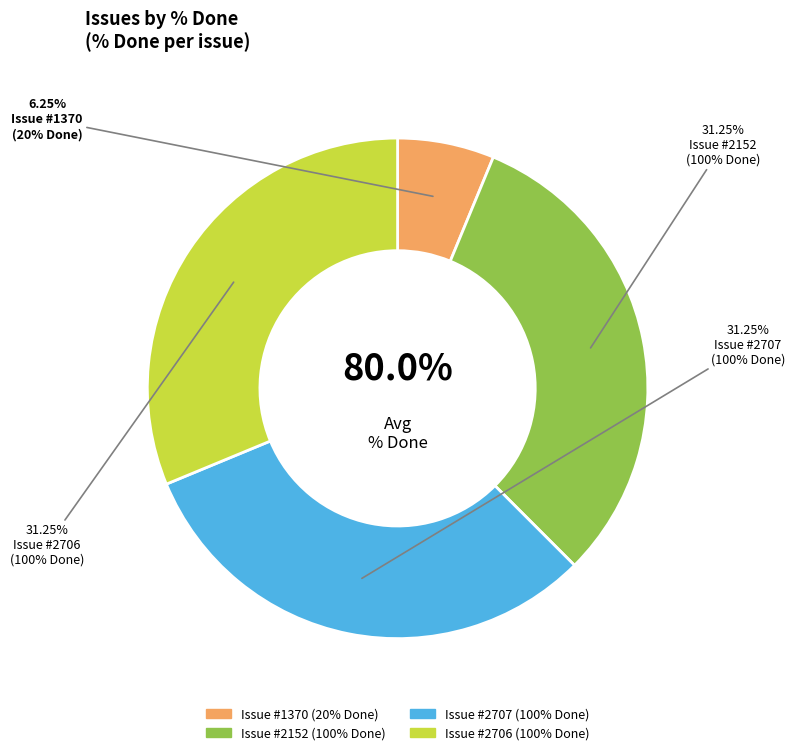

Does 2707 represent more than half of the total?

No